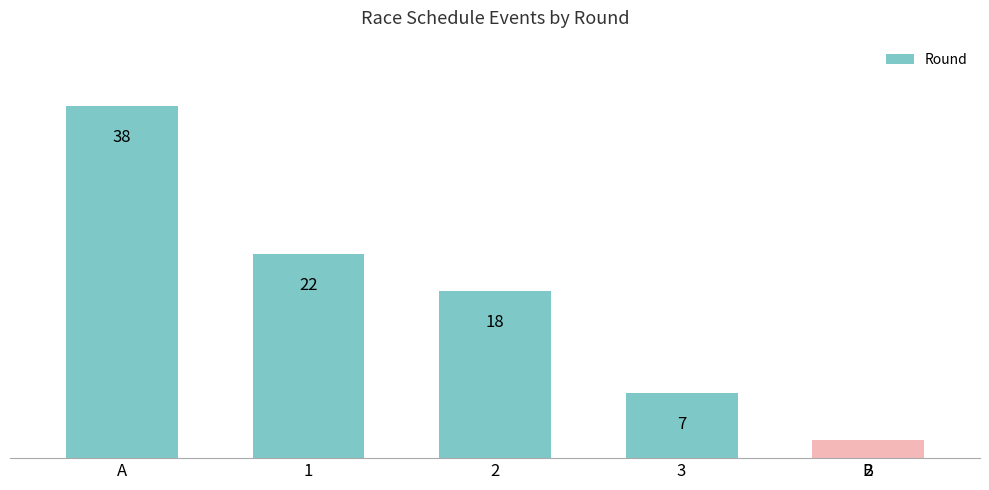

Rank the categories by value from lowest to highest.

B, 3, 2, 1, A